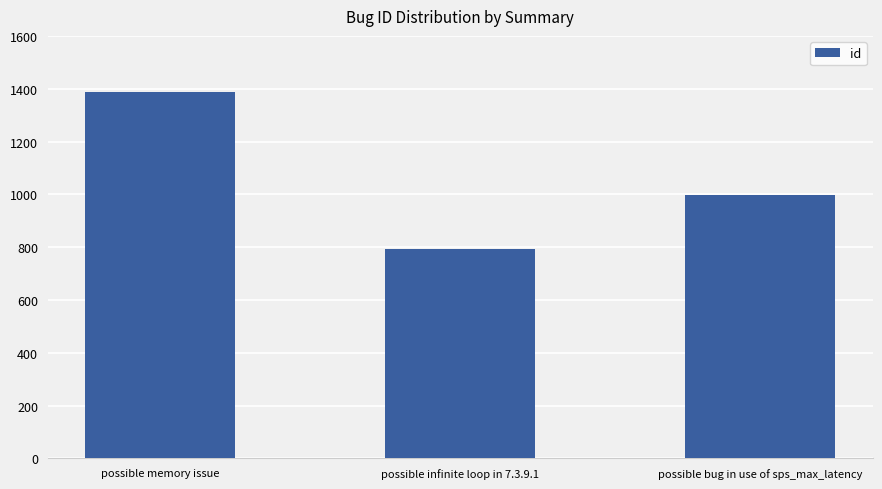

At which label does the data first exceed 999?

possible memory issue